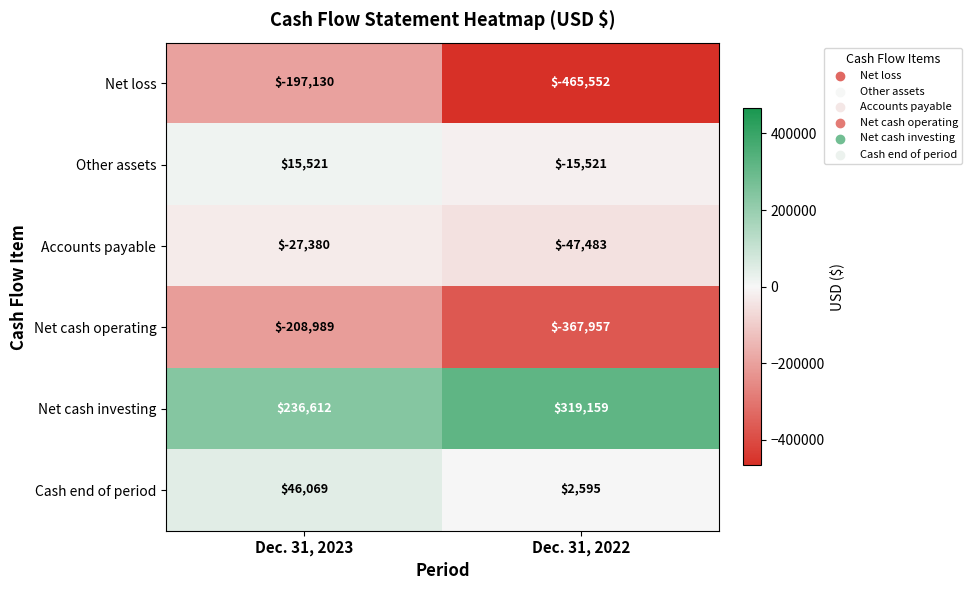

What is the sum of the Net cash investing values at Dec. 31, 2022 and Dec. 31, 2023?

555771